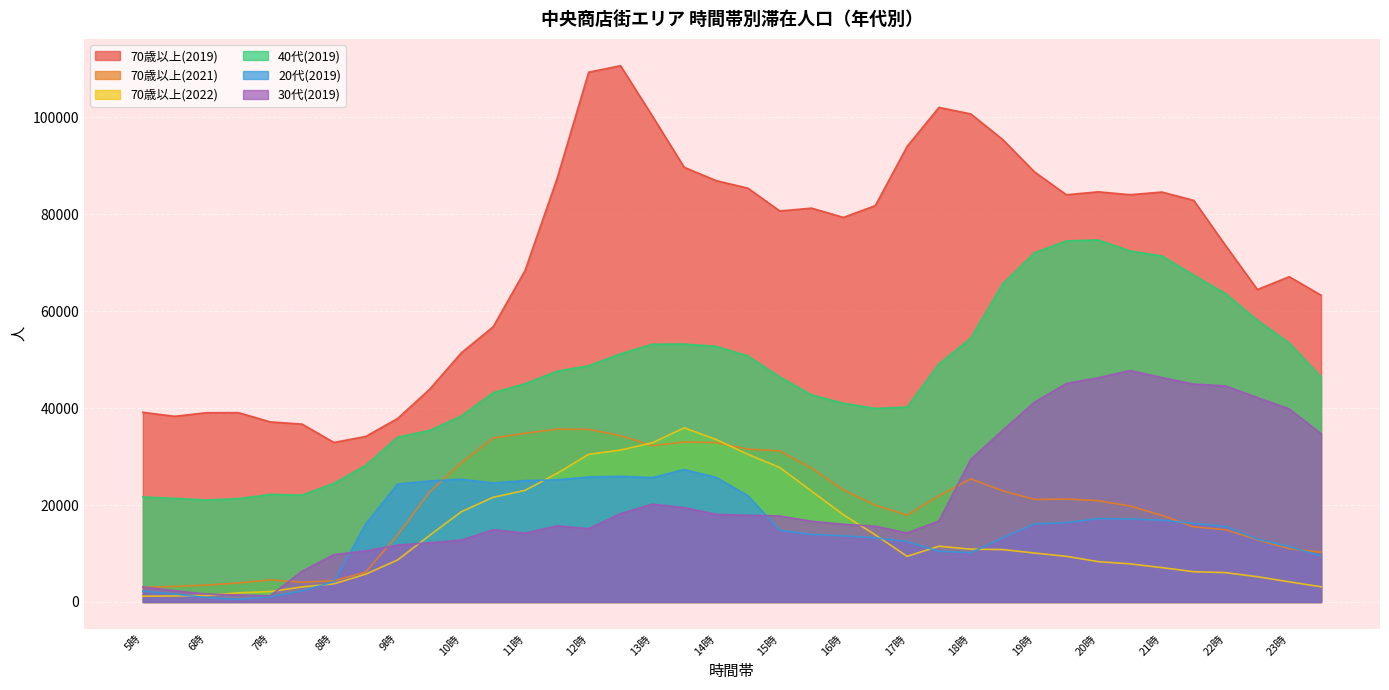

True or false: 70歳以上(2022) has more than 0 interior local peaks.

True